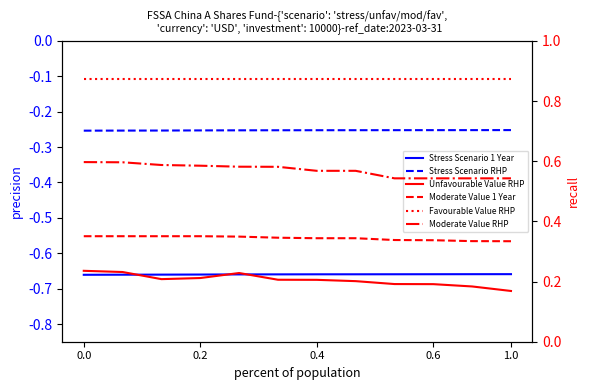

True or false: Moderate Value 1 Year has a value of 0.4 at 0.4.

True